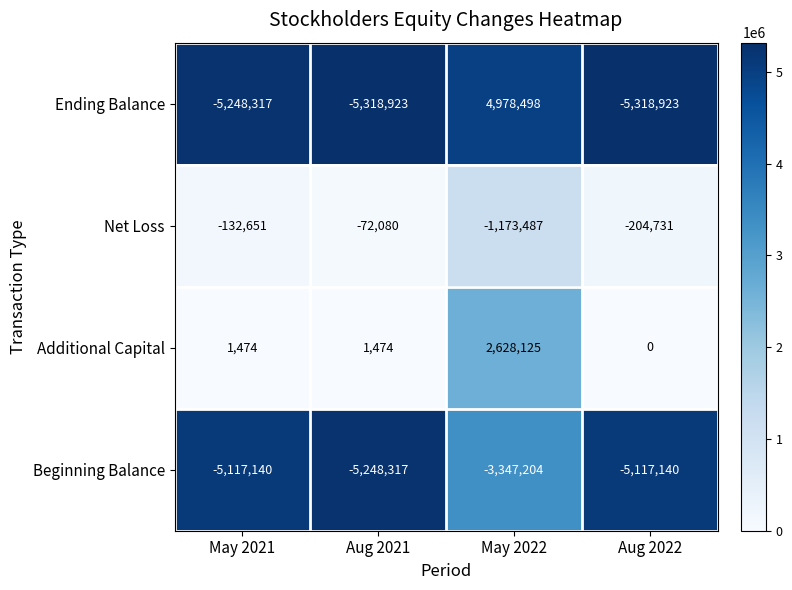

Rank the series by their maximum value, from lowest to highest.

Beginning Balance, Net Loss, Additional Capital, Ending Balance